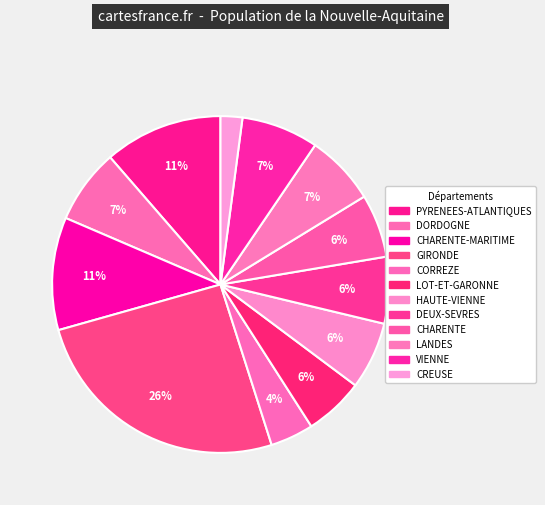

To the nearest percent, what is the average slice percentage?

8%